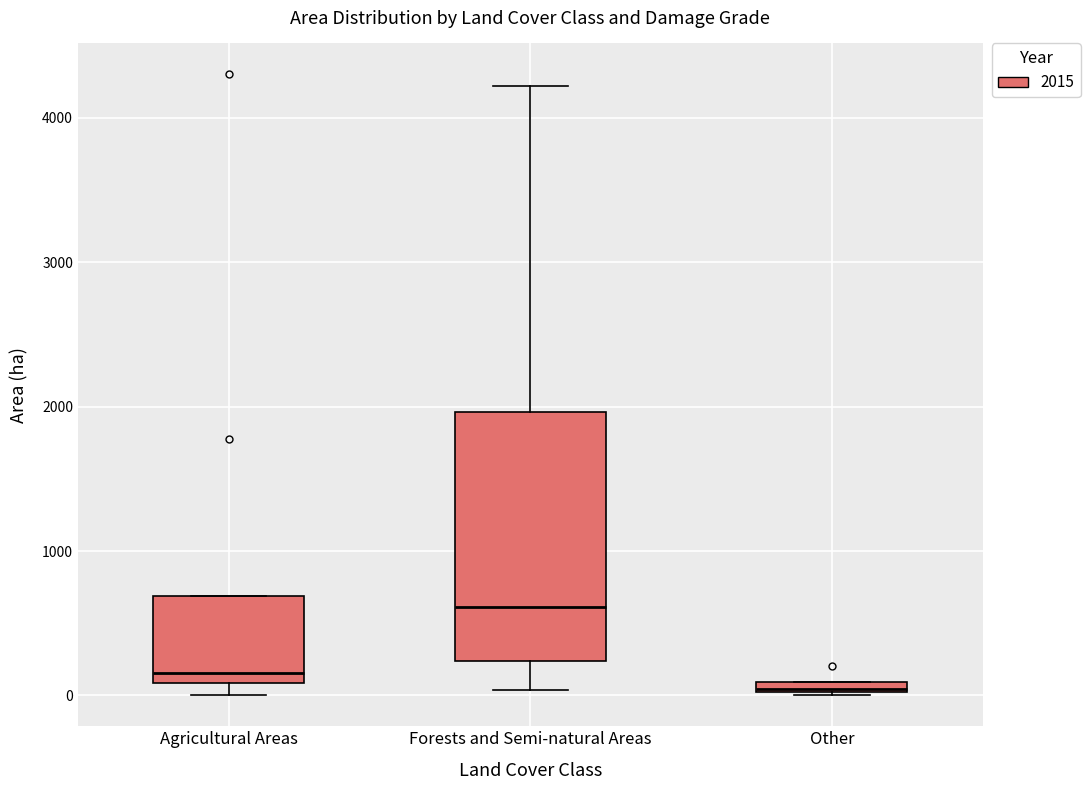

Where does the median line of the box for Agricultural Areas sit on the y-axis? The values are not printed on the chart, so give them approximately, as read against the axis.

200